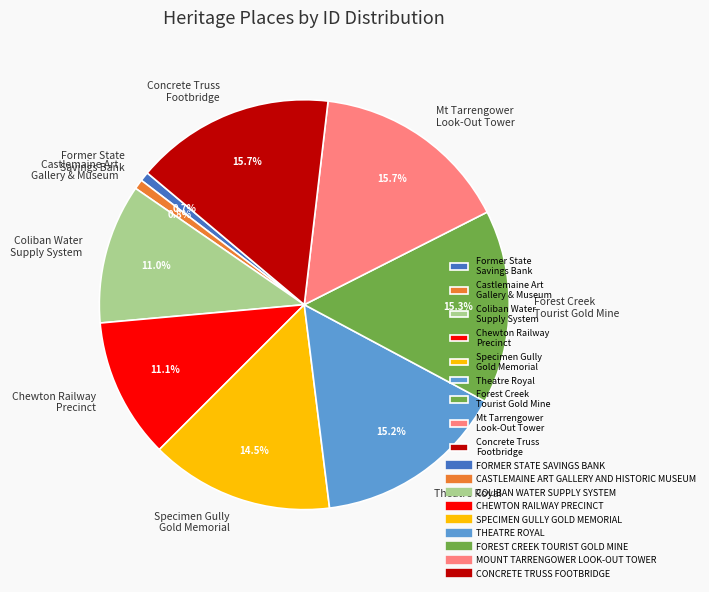

Does Concrete Truss Footbridge represent more than half of the total?

No